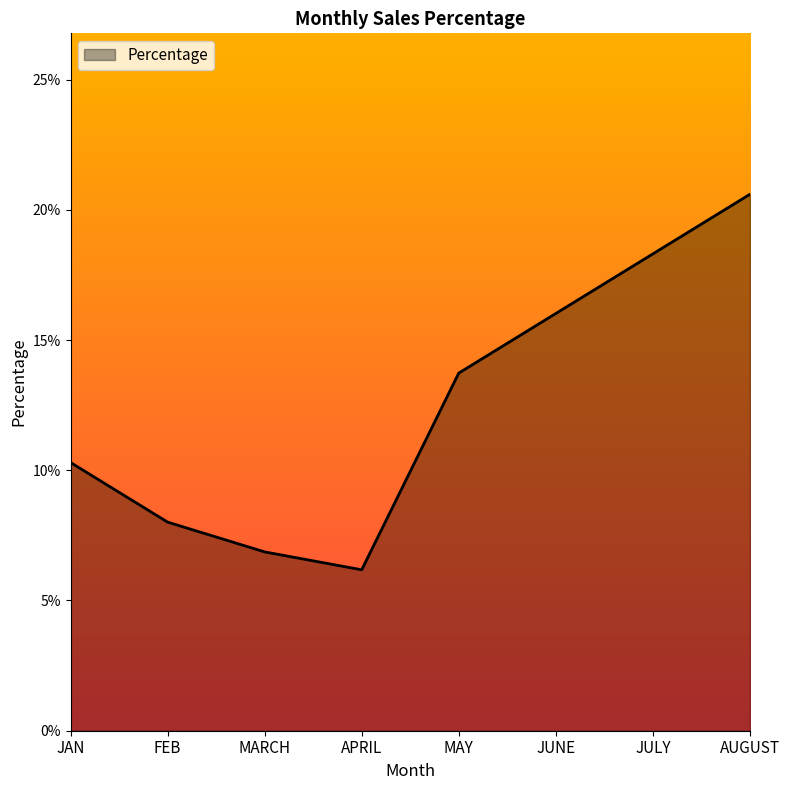

Reading left to right, extract all data points from this chart.

0.1	0.1	0.1	0.1	0.1	0.2	0.2	0.2